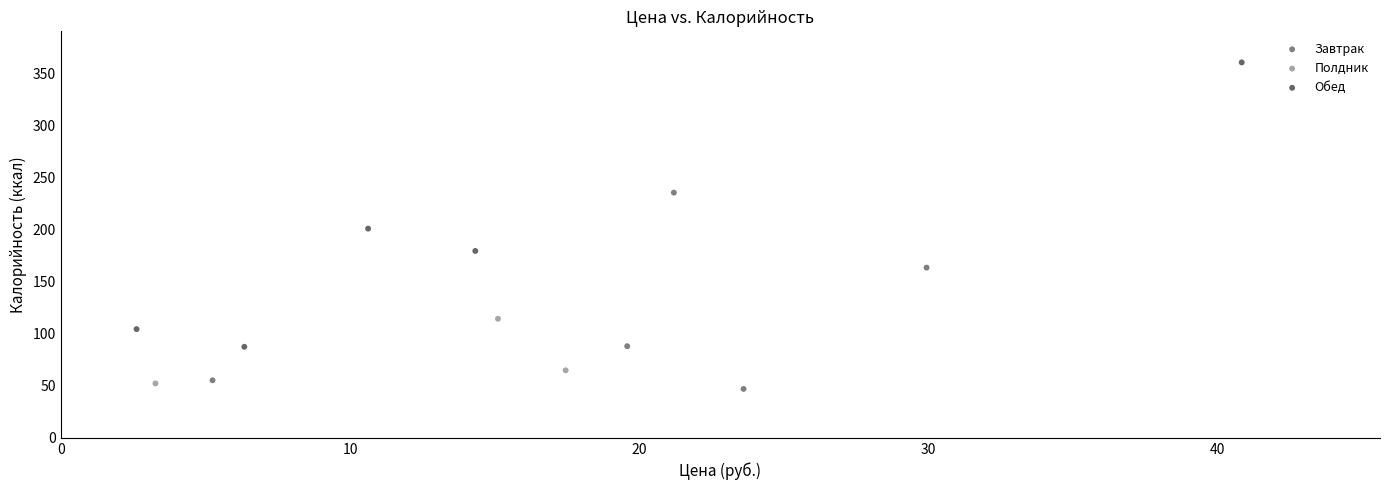

Which series has the widest spread of Y values?

Обед